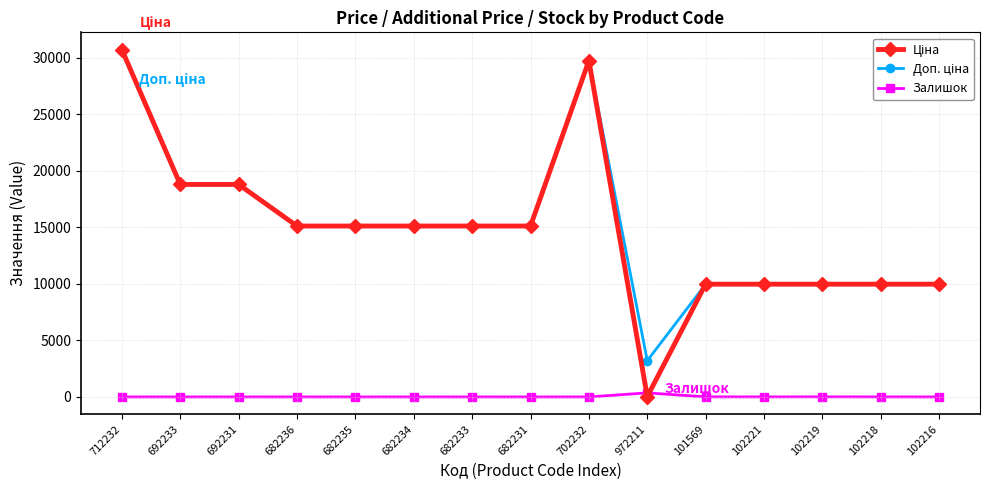

Which label corresponds to the largest value in the chart?

712232